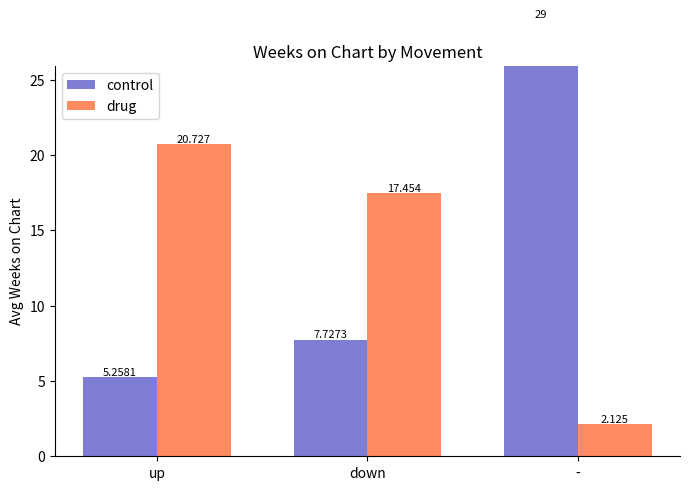

What is the value of the control bar at the 1st from the left?

5.3